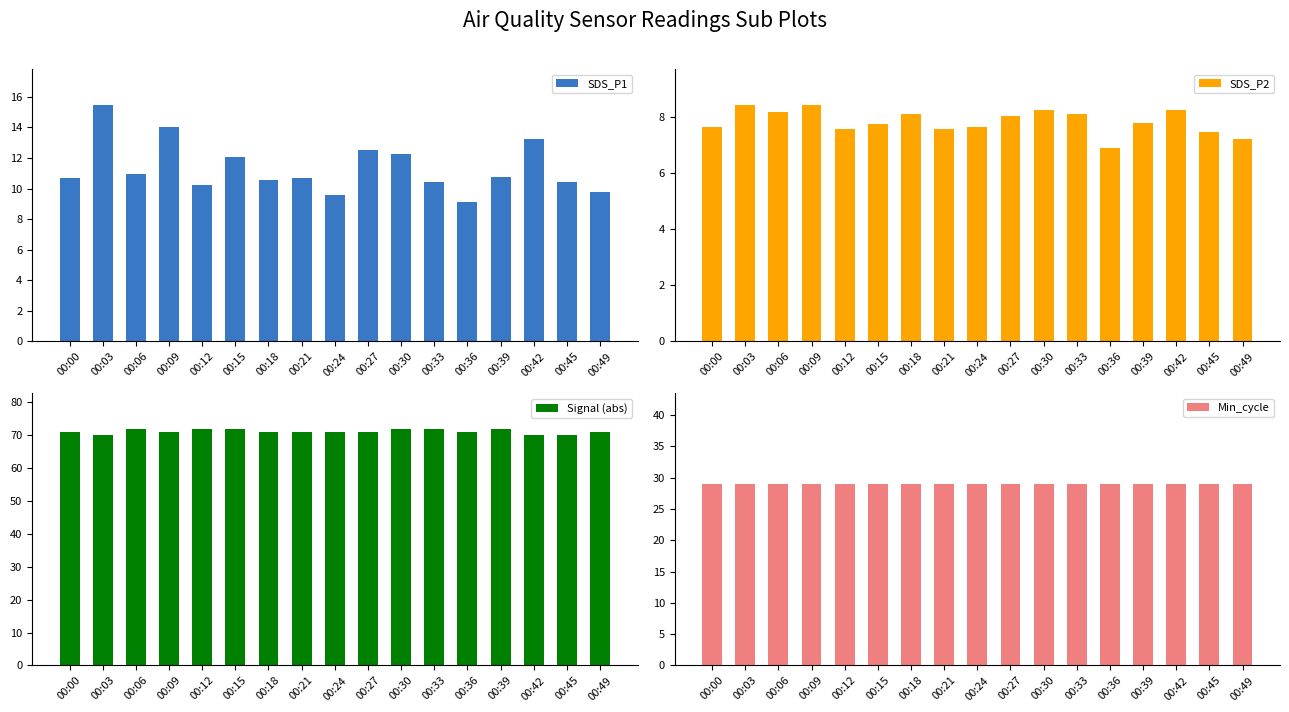

What is the value of the Signal (abs) bar at the 15th from the left?

70